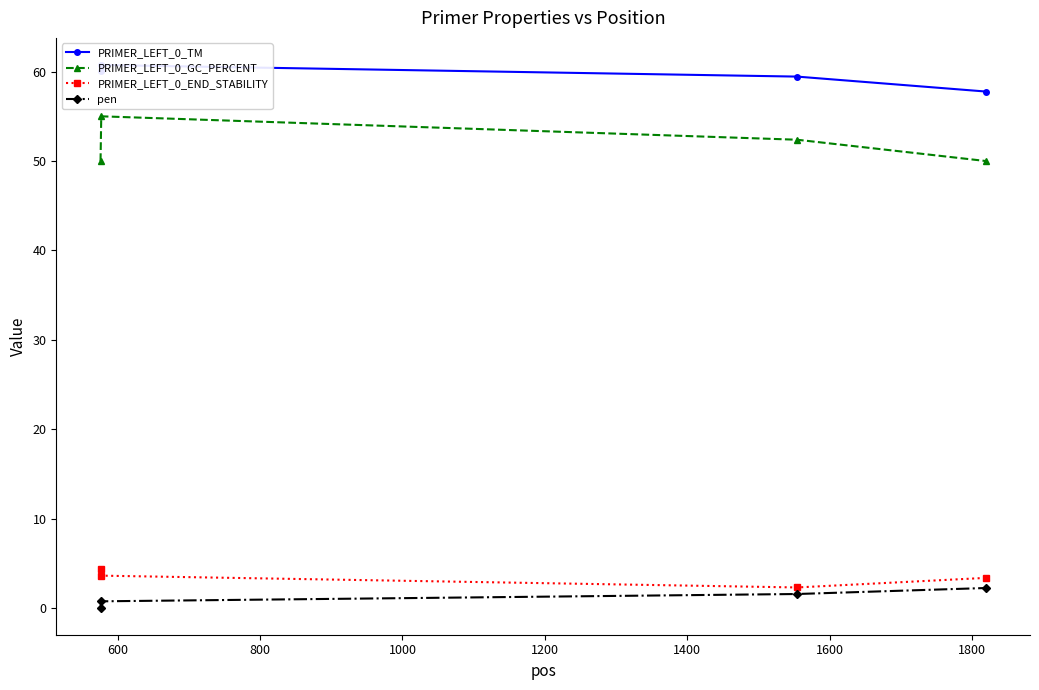

What is the lowest value of the PRIMER_LEFT_0_GC_PERCENT series?

50.0